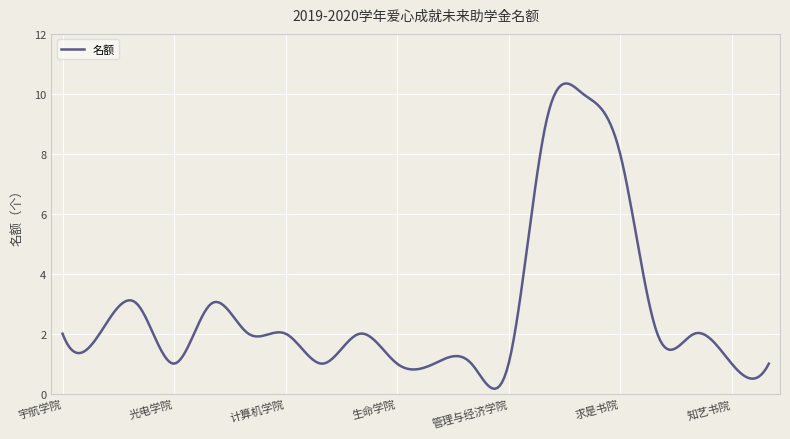

What is the difference between the maximum and minimum values?

10.2